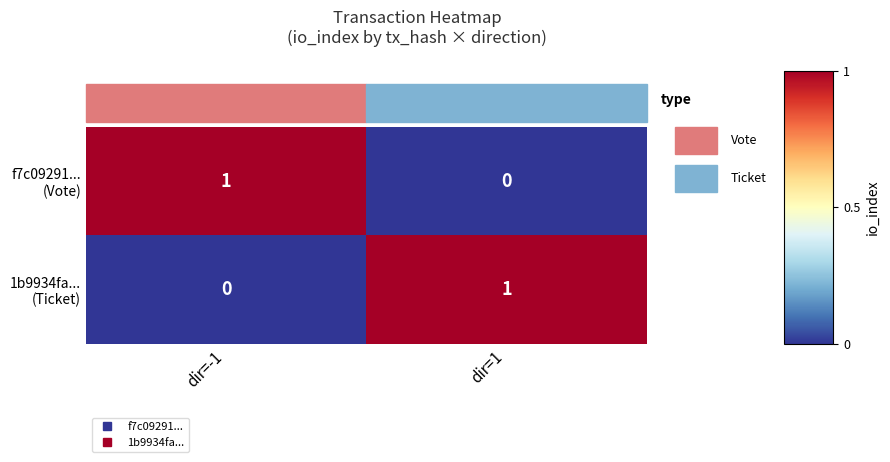

At which category is the sum across all series the highest?

dir=-1